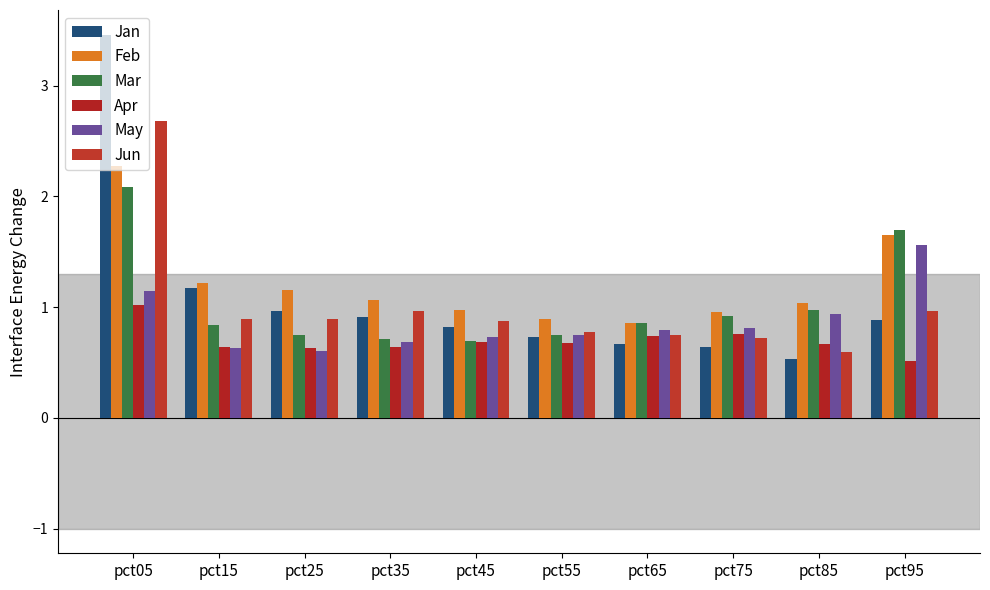

What is the value of the Apr bar at the 6th from the left?

0.7